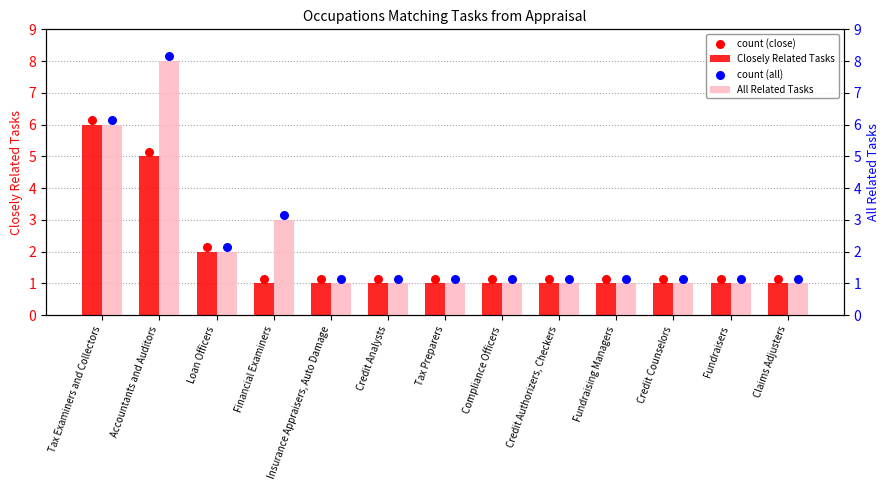

At which category is the sum across all series the highest?

Accountants and Auditors